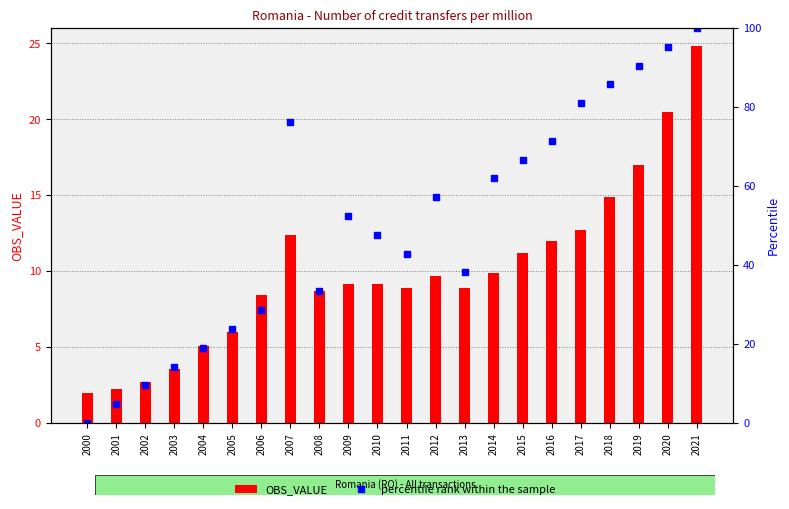

How many values in the OBS_VALUE series are below 9?

10